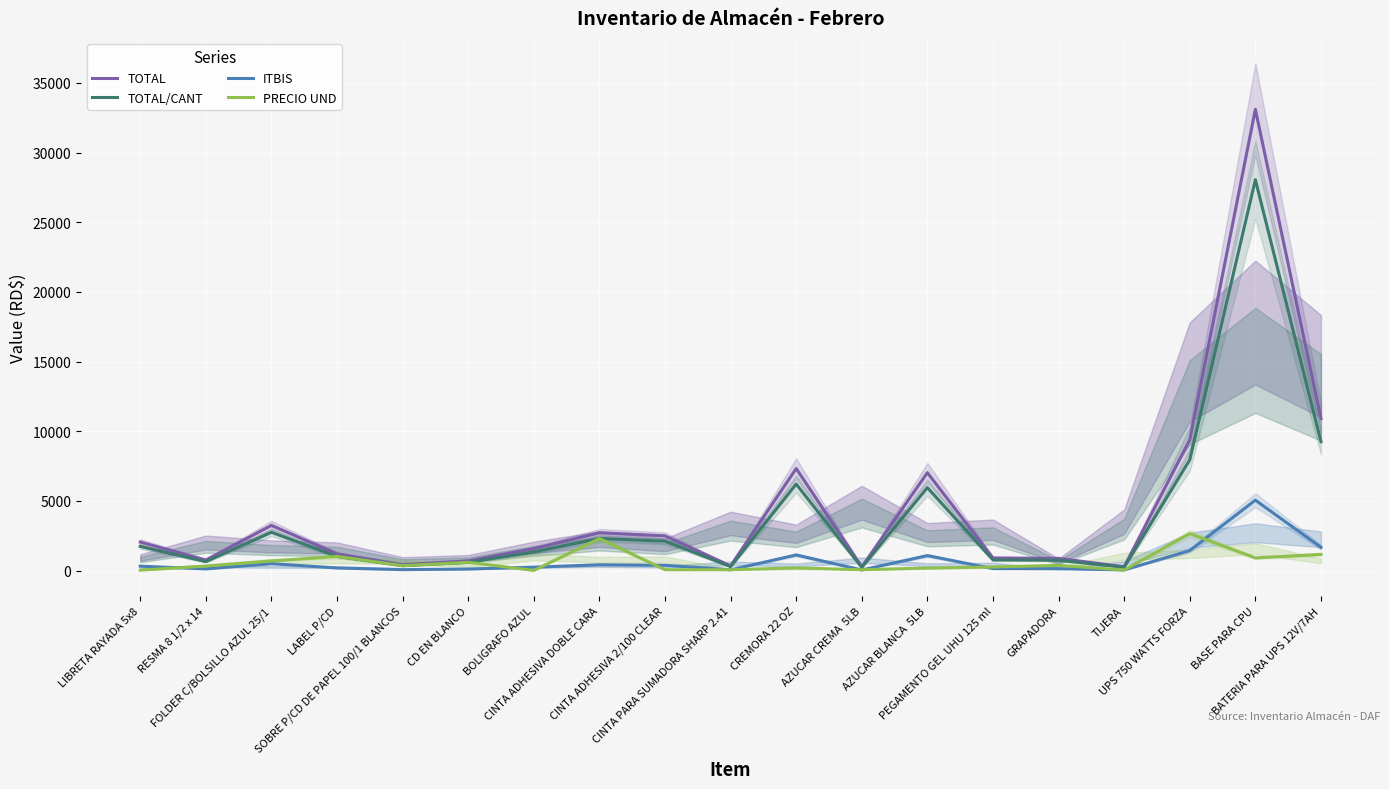

True or false: TOTAL/CANT and TOTAL intersect in this chart.

False